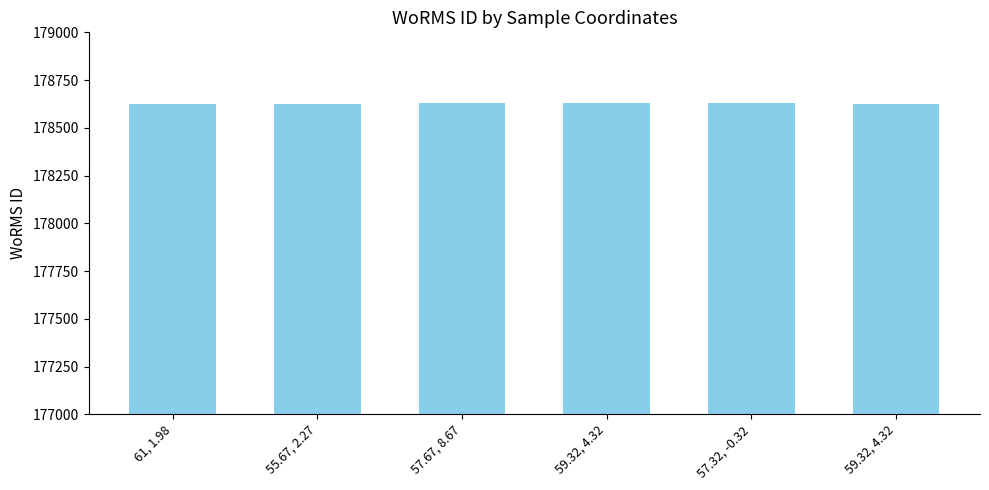

Does the chart contain any negative values?

No